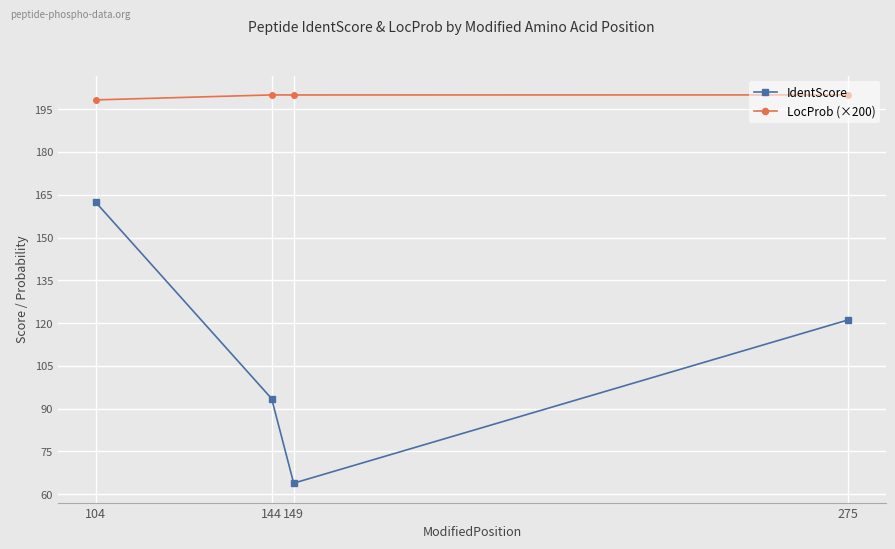

Reading left to right, extract all data points from this chart.

IdentScore: 162.4	93.5	63.9	121.1
LocProb (×200): 198.3	200.0	200.0	200.0